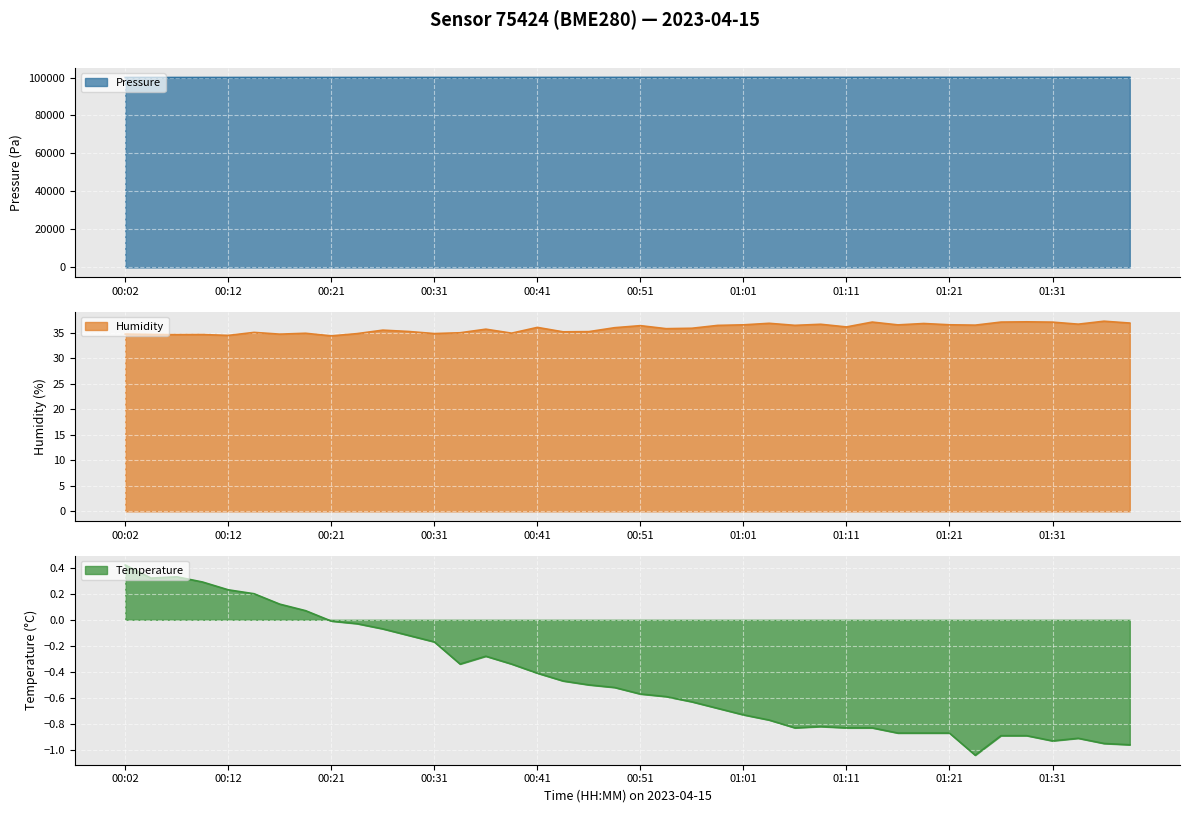

Count the number of data series in this chart.

3